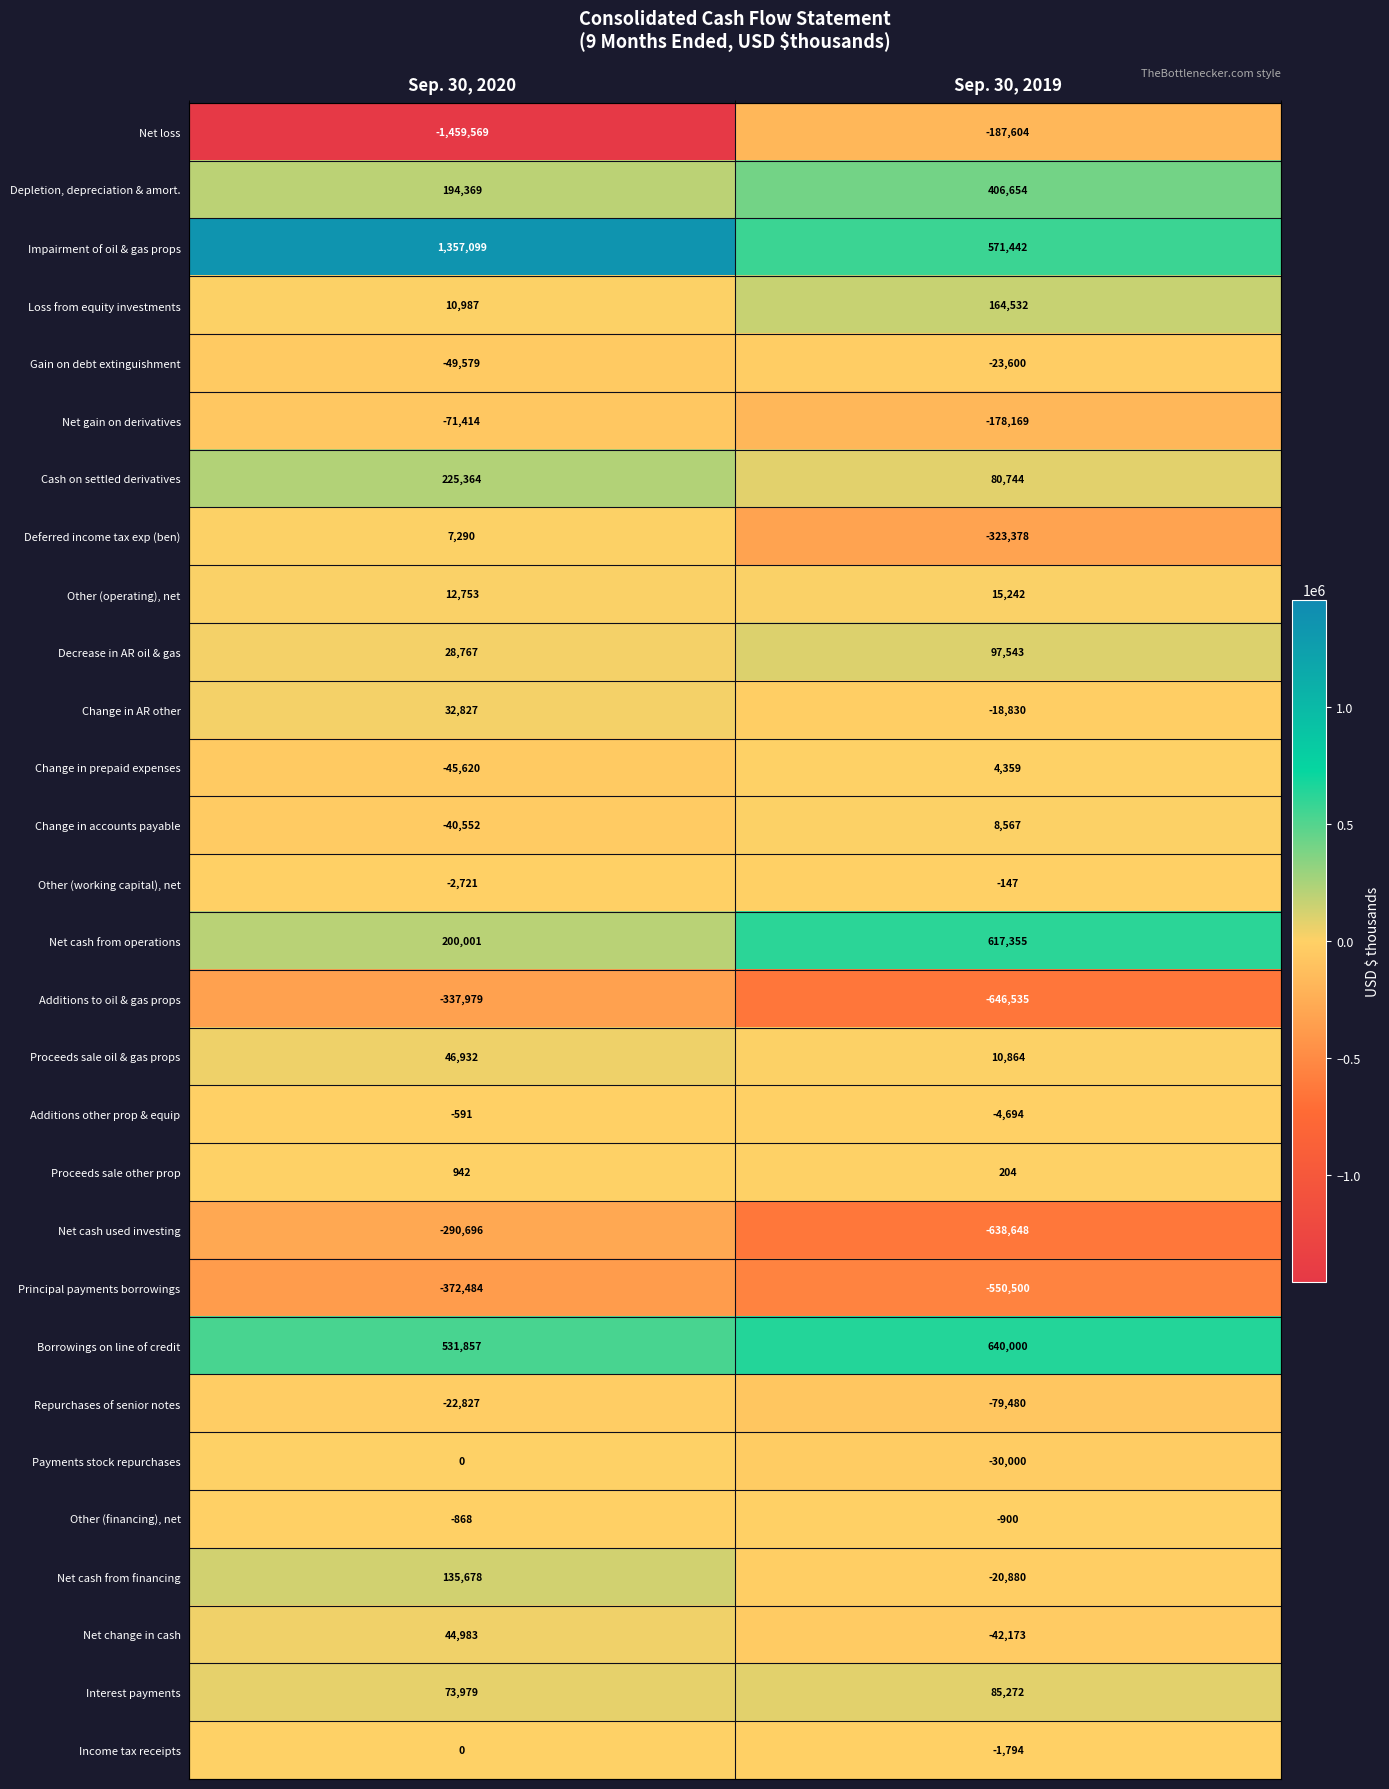

What value does the Borrowings on line of credit series have at Sep. 30, 2020, to the nearest 50?

531850